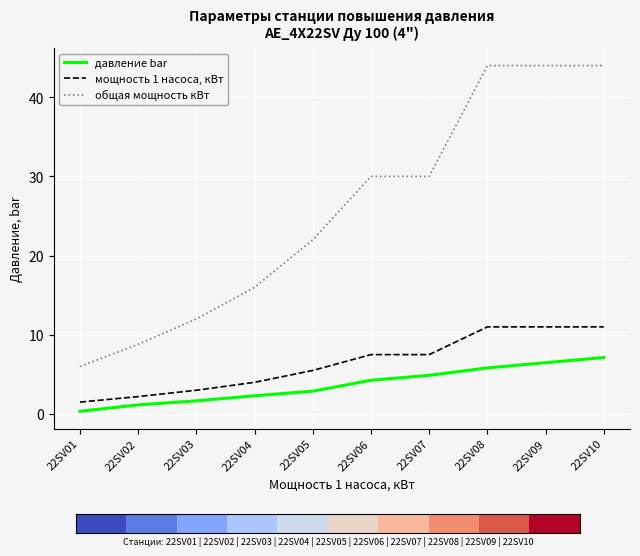

Between 22SV01 and 22SV02, which series saw the biggest shift?

общая мощность кВт